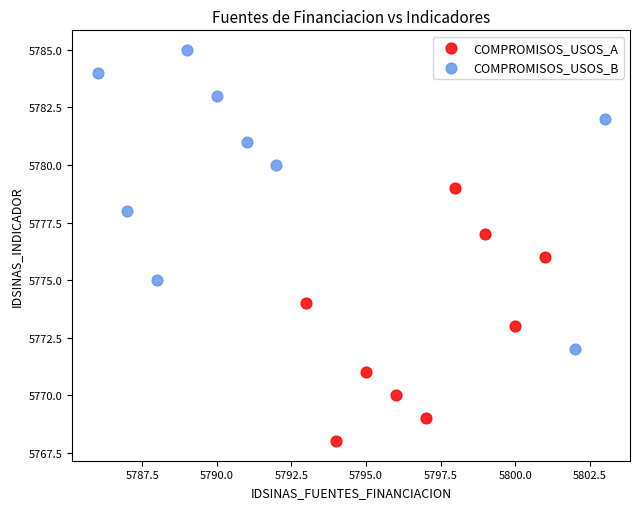

Which series contains the lowest Y value?

COMPROMISOS_USOS_A